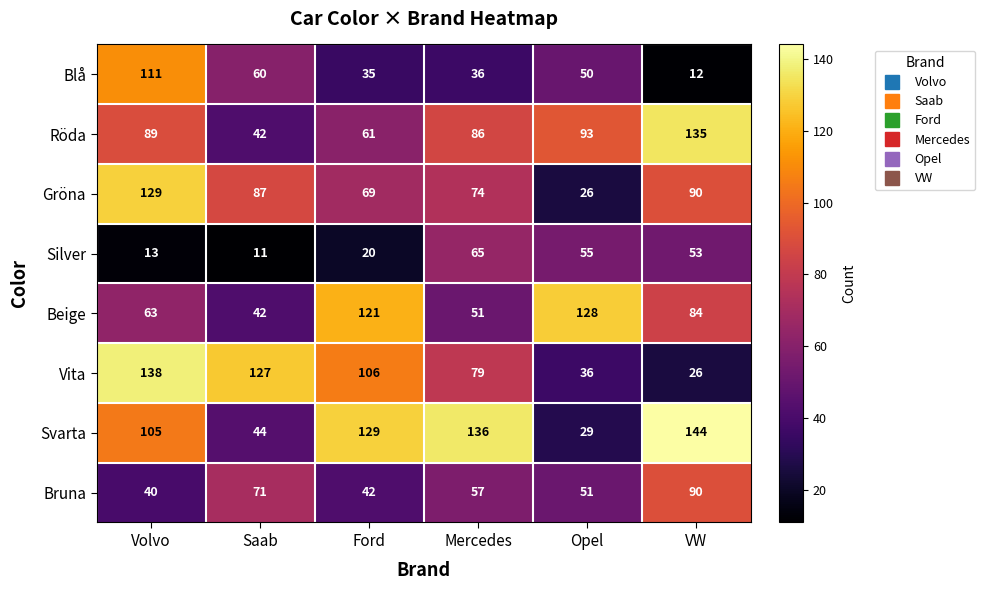

At which category is the sum across all series the highest?

Volvo